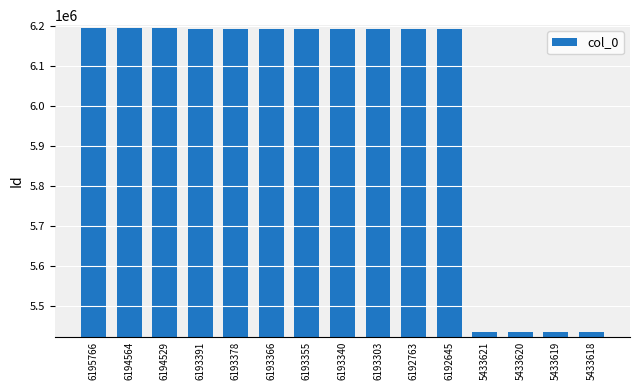

The chart shows a value of 5433618 at 5433618. True or false?

True